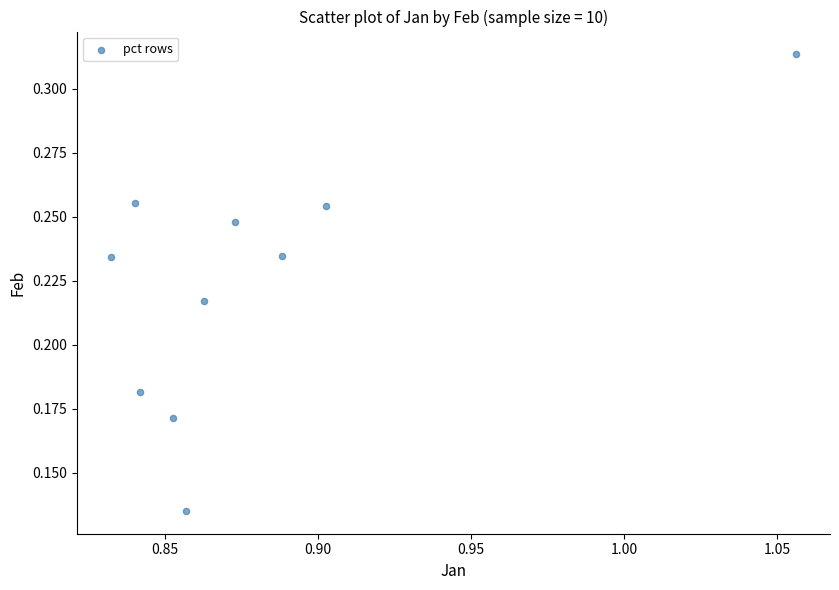

What is the average X value?

0.9